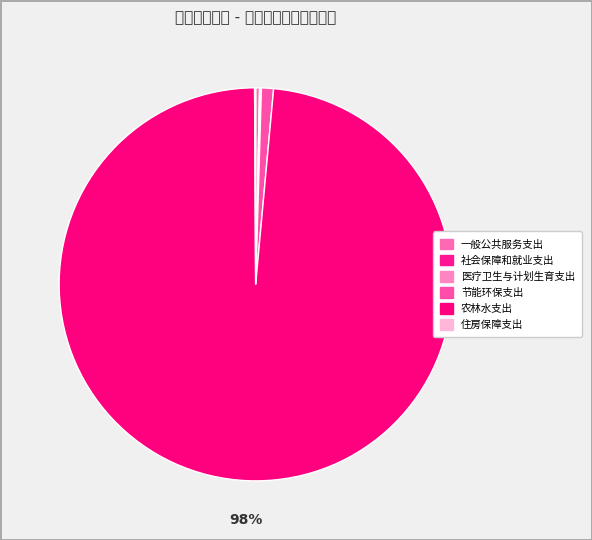

Which slice is the smallest?

医疗卫生与计划生育支出